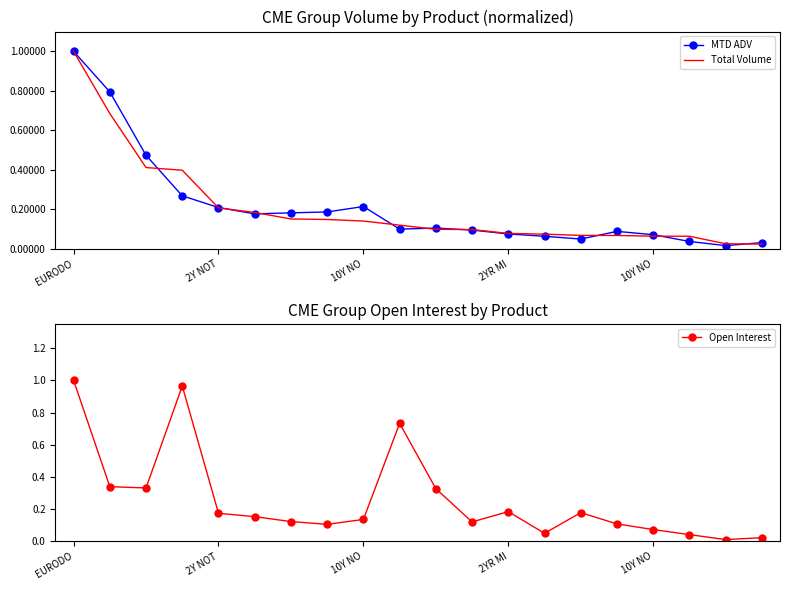

Does the chart have visible grid lines?

No